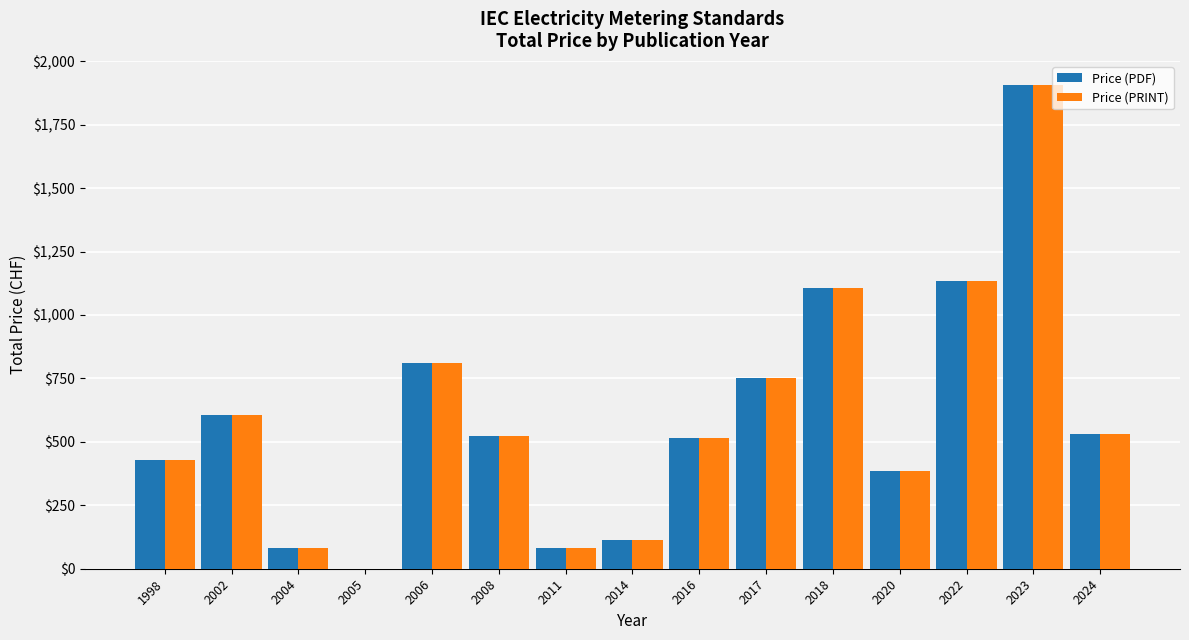

Is it true that Price (PRINT) equals 385 at 2020?

True